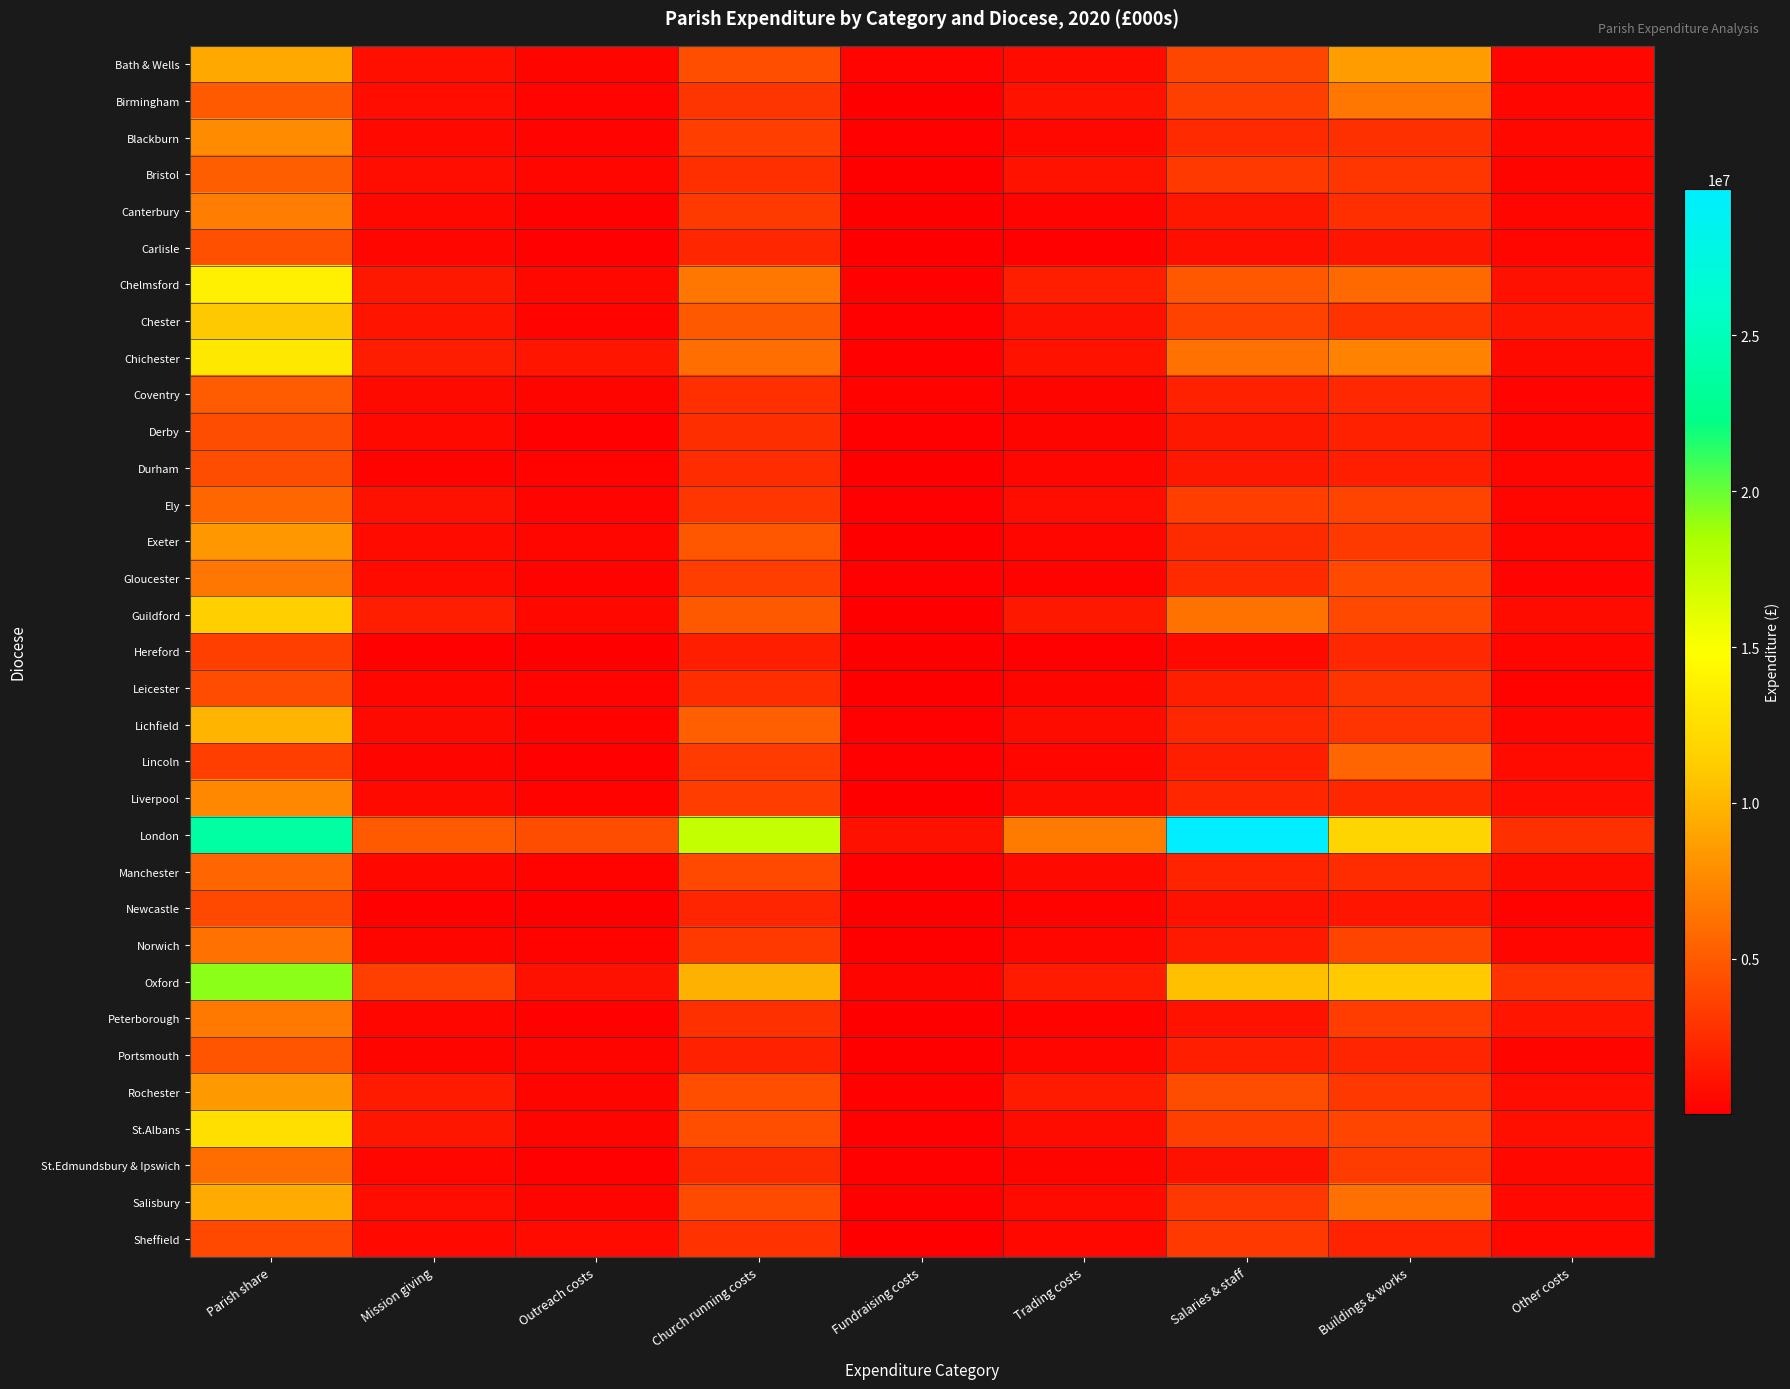

At Salaries & staff, list the series in order from largest to smallest.

London, Oxford, Guildford, Chichester, Chelmsford, Rochester, Bath & Wells, Chester, St.Albans, Birmingham, Ely, Bristol, Sheffield, Salisbury, Exeter, Blackburn, Gloucester, Lichfield, Liverpool, Manchester, Coventry, Lincoln, Leicester, Portsmouth, Norwich, Derby, Durham, Canterbury, Peterborough, St.Edmundsbury & Ipswich, Newcastle, Carlisle, Hereford